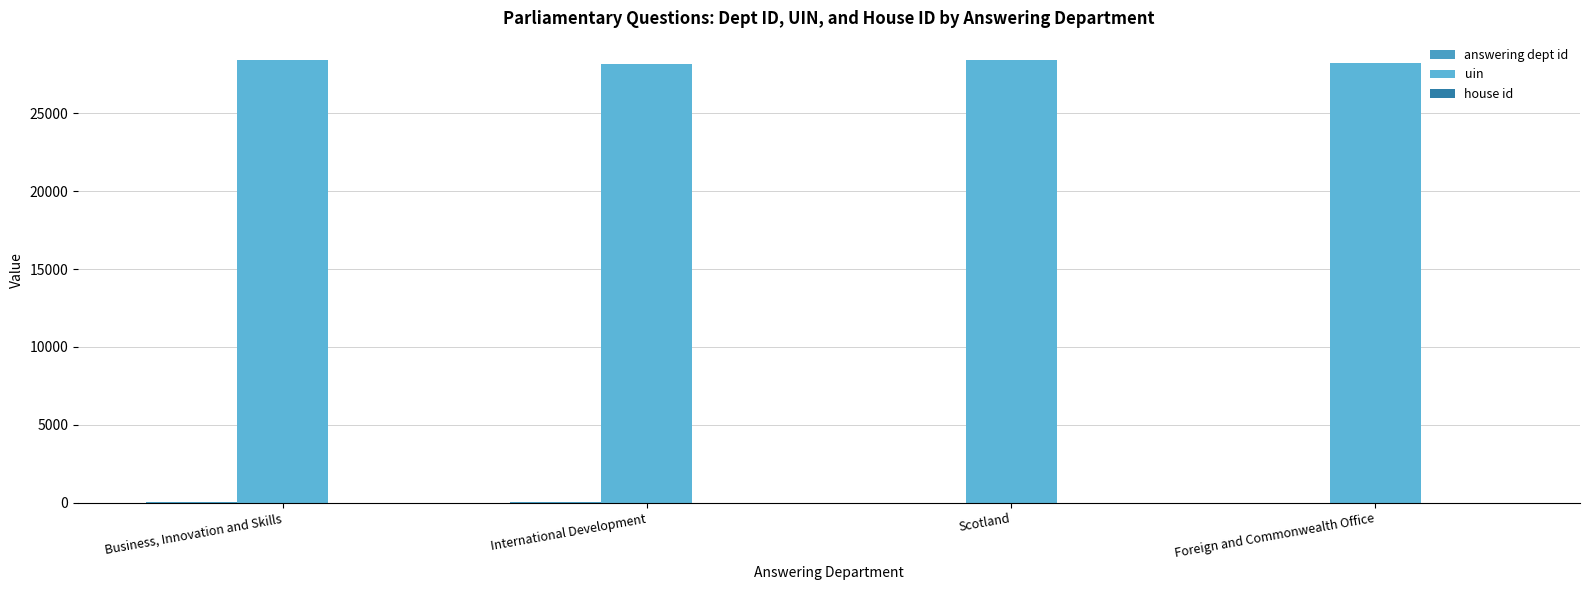

Reading left to right, transcribe all the data shown in this chart.

answering dept id: 26	20	2	16
uin: 28415	28175	28414	28254
house id: 1	1	1	1